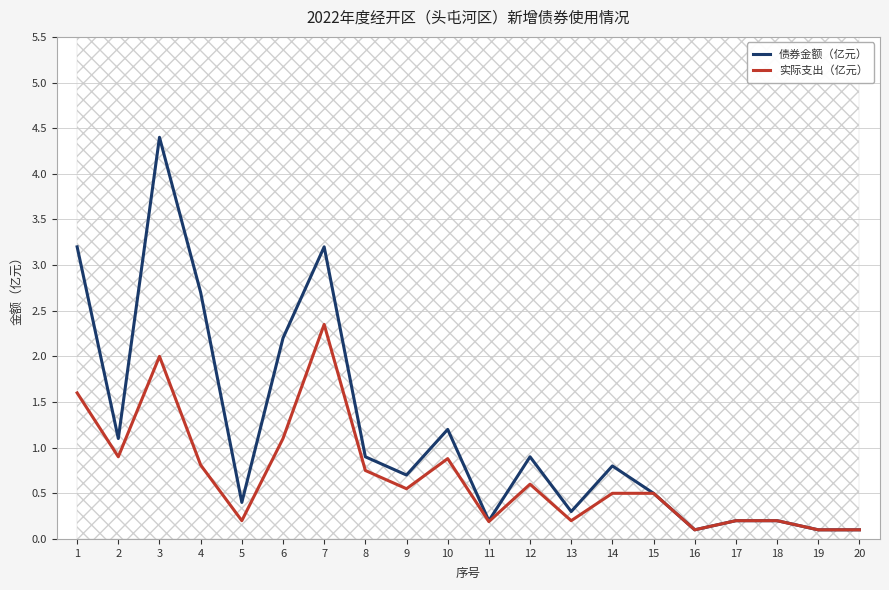

True or false: 债券金额（亿元） and 实际支出（亿元） intersect in this chart.

False